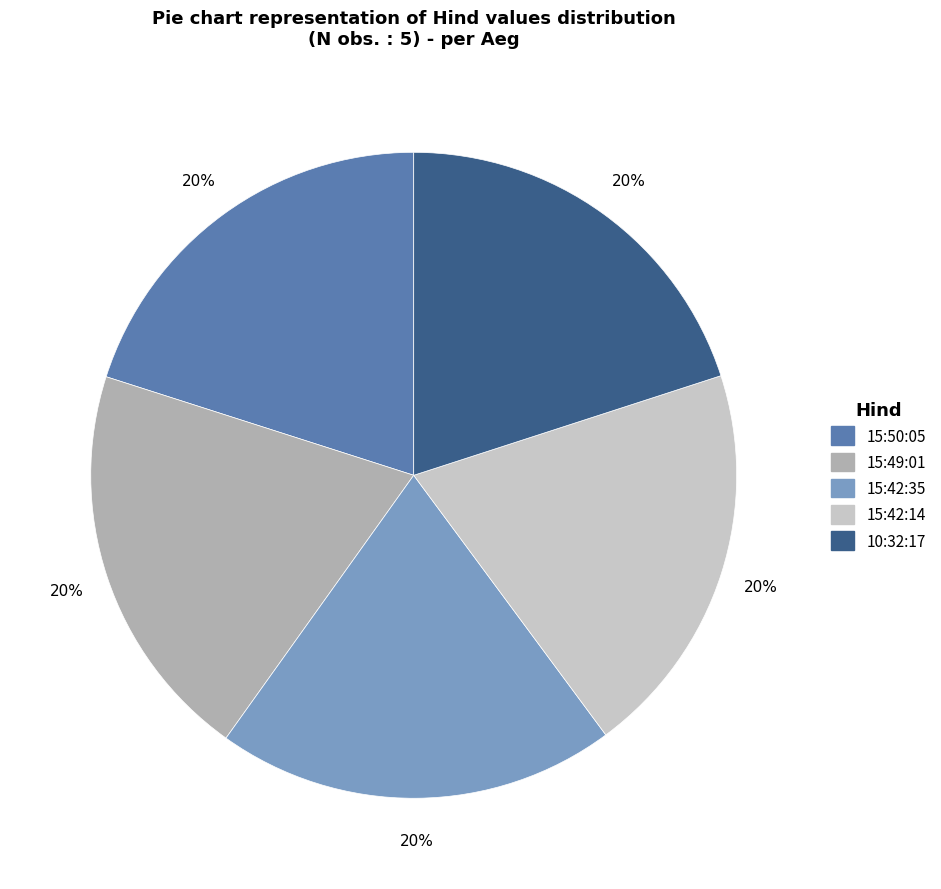

To the nearest percent, what portion does 15:50:05 represent?

20%